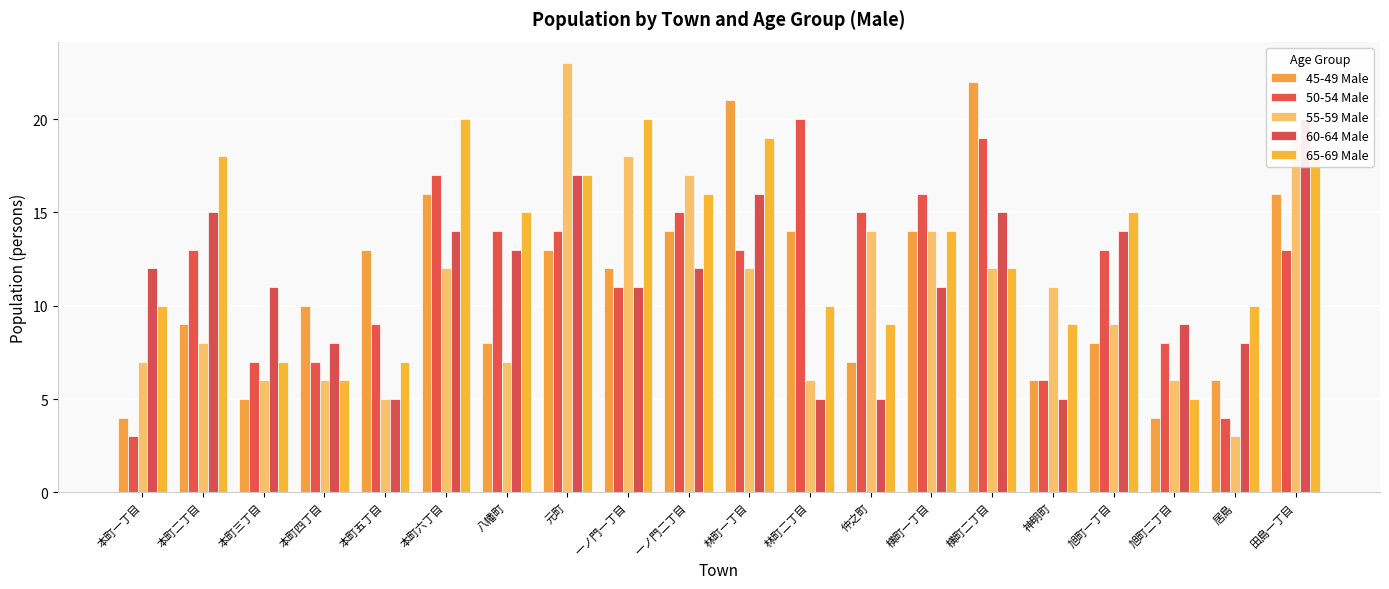

Rank the series by their maximum value, from lowest to highest.

50-54 Male, 60-64 Male, 65-69 Male, 45-49 Male, 55-59 Male